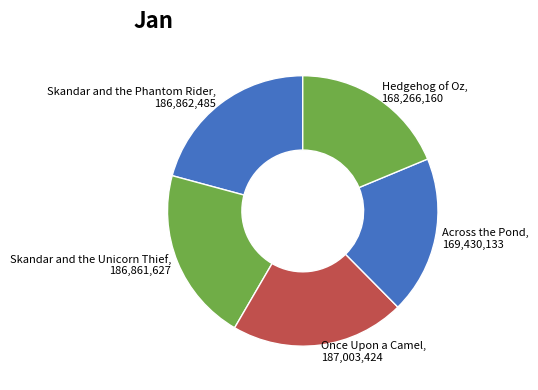

Do Skandar and the Unicorn Thief and Once Upon a Camel together represent more than half of the pie?

No